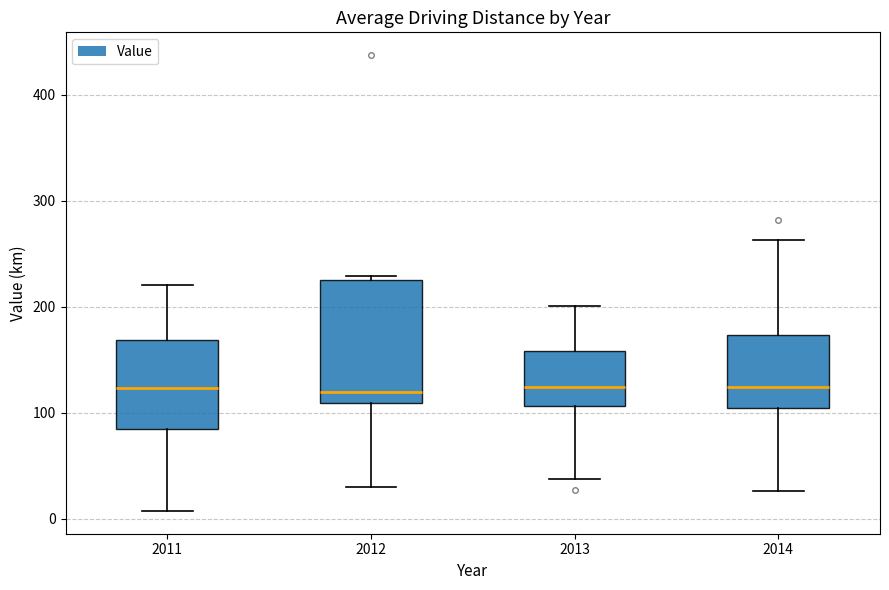

Which box is the tallest, from its lower edge to its upper edge?

2012